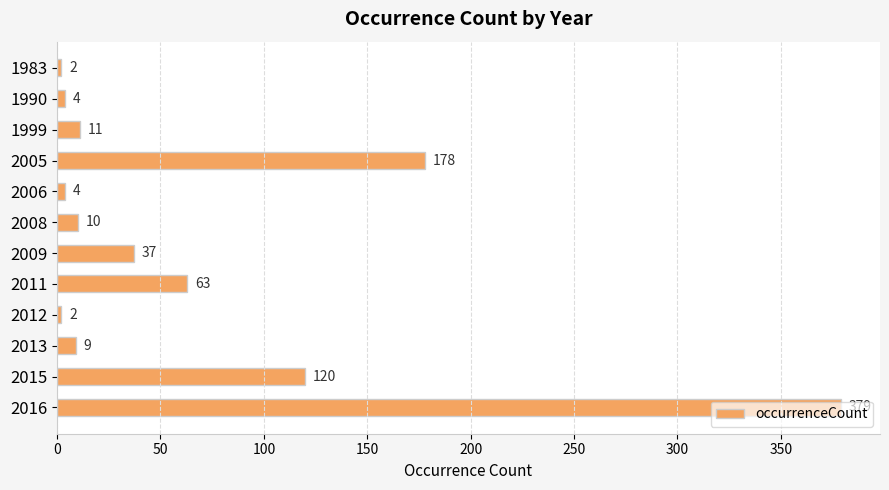

At which label is the value closest to 190?

2005